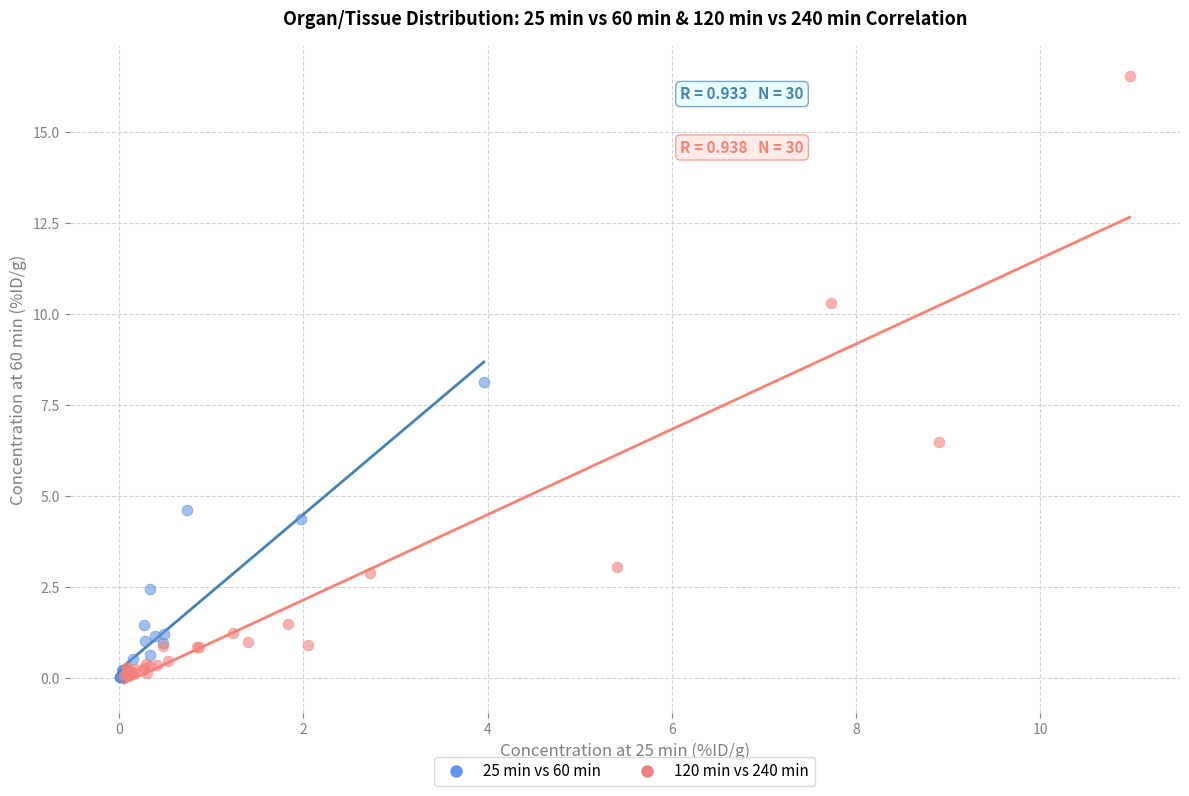

Which series reaches the maximum Y coordinate?

120 min vs 240 min